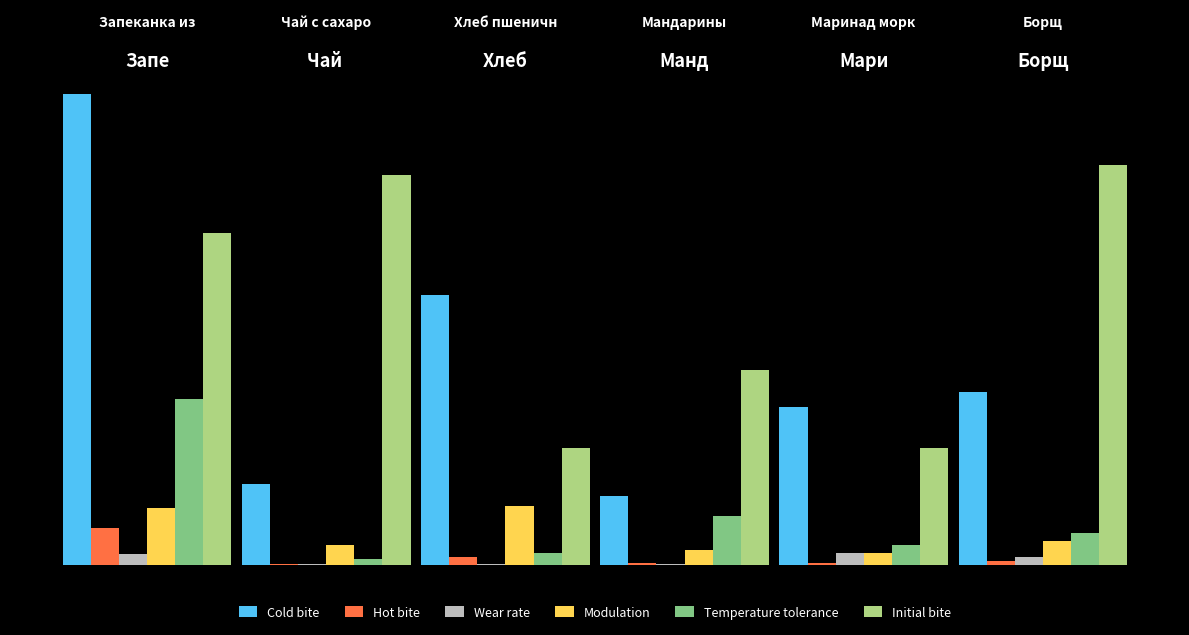

What is the sum of the Cold bite values at Запеканка из творога and Хлеб пшеничный?

380.2